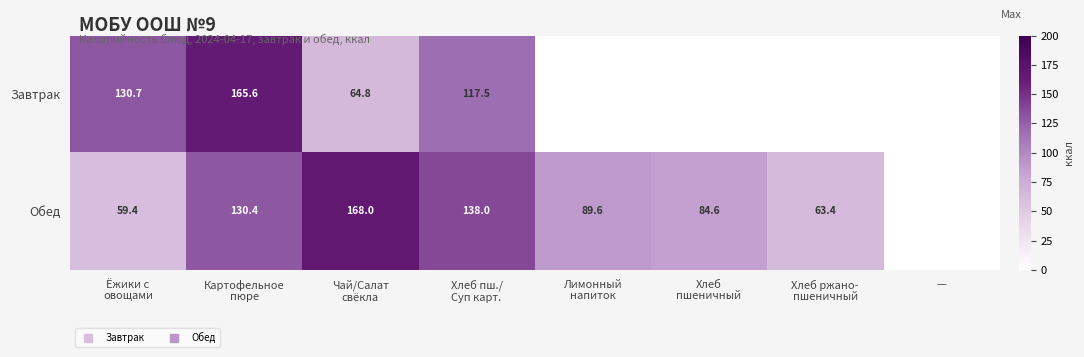

Which label corresponds to the largest value in the chart?

Чай/Салат
свёкла